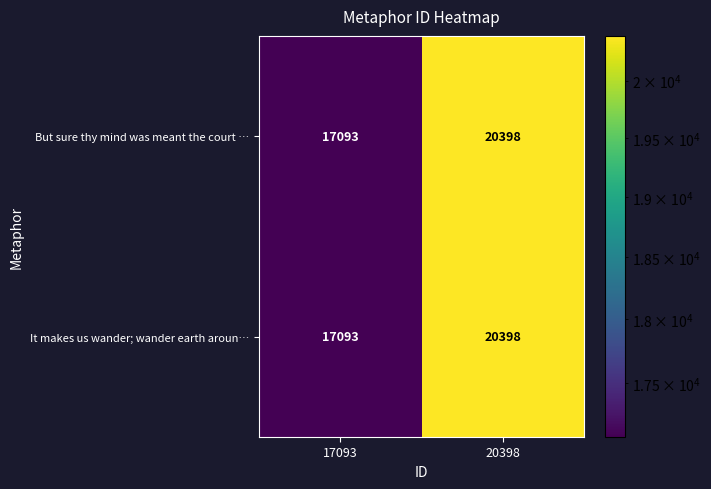

List the labels in order of But sure thy mind was meant the court … value, largest first.

20398, 17093